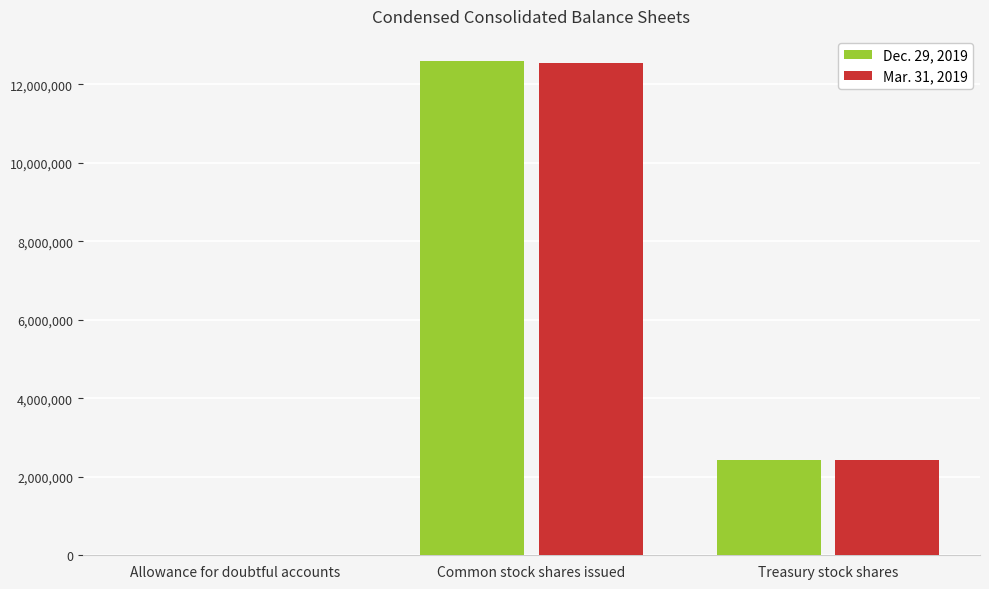

What is the total value across all series at Common stock shares issued?

25150090